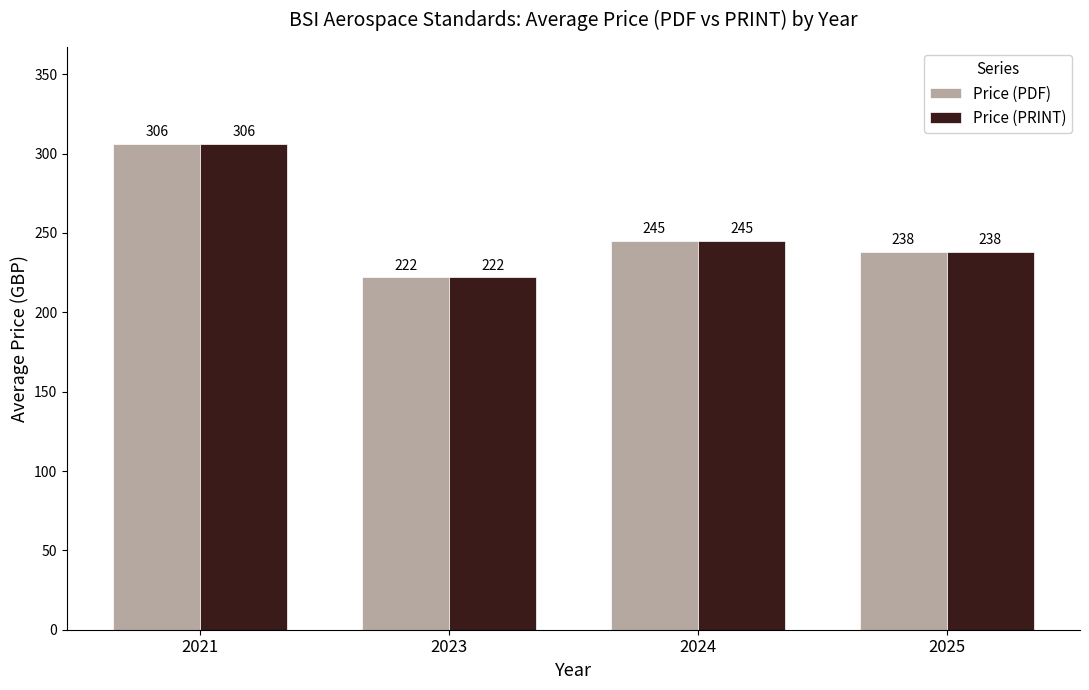

How many bars are there in each group?

2